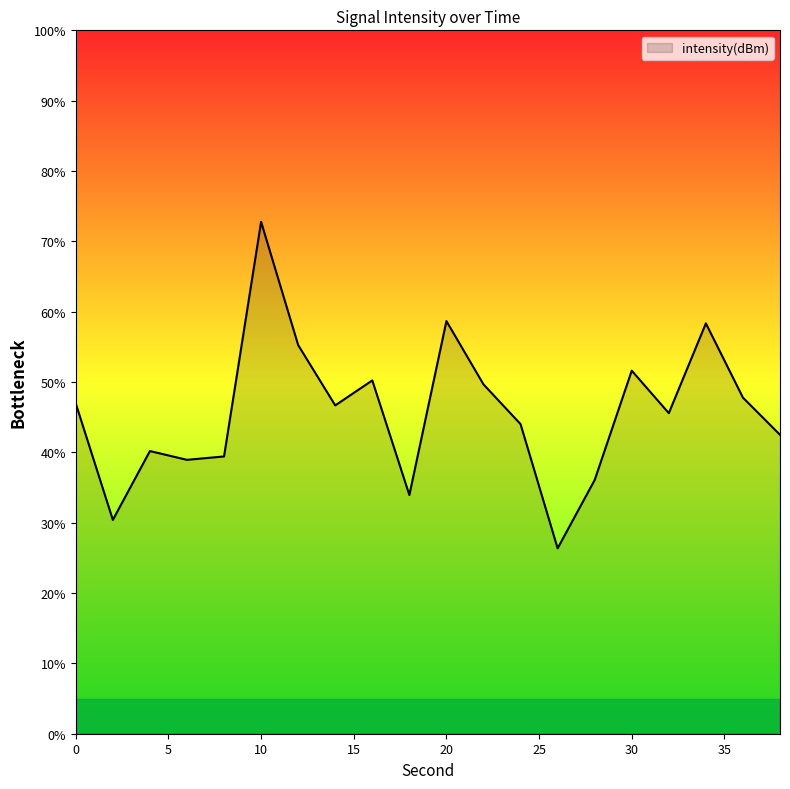

What is the minimum value shown in the chart?

26.4